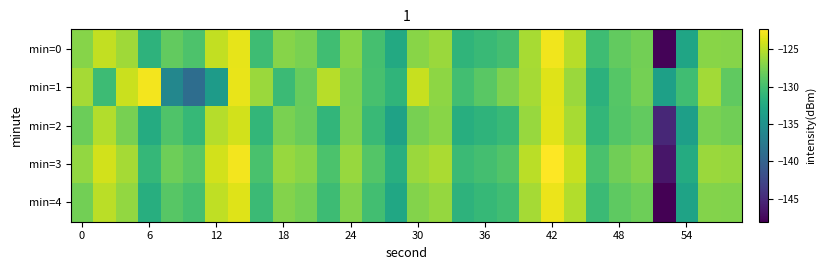

How many distinct data groups are displayed?

5